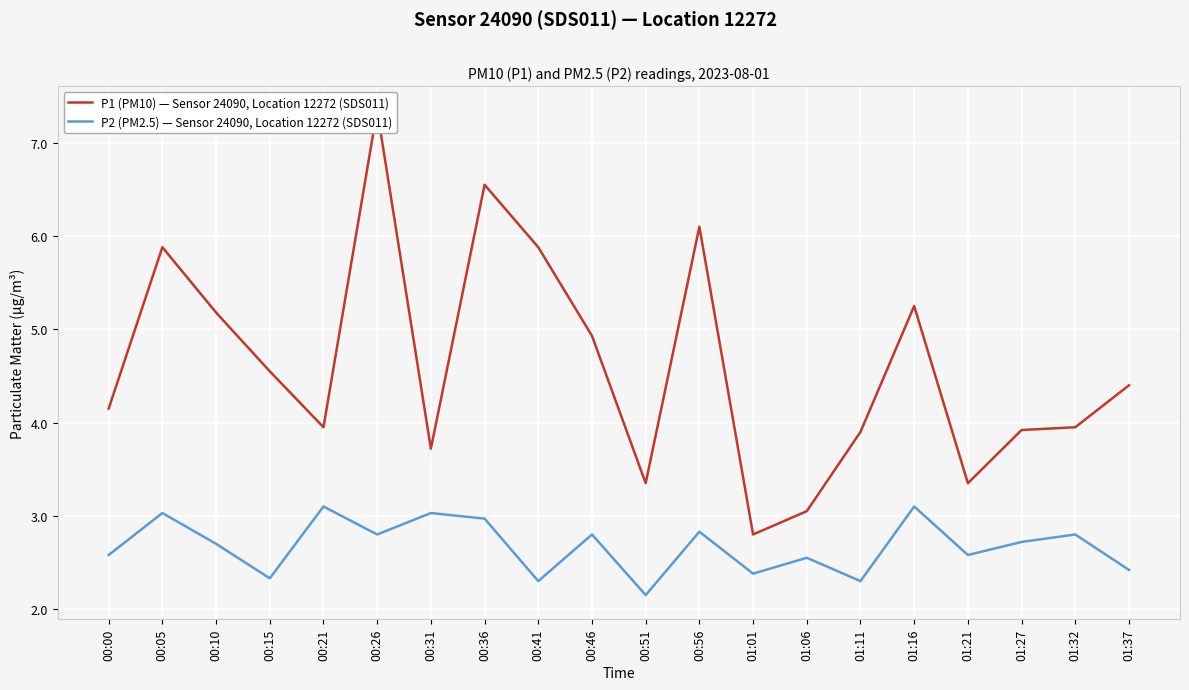

List the series in order of their overall mean, lowest first.

P2 (PM2.5) — Sensor 24090, Location 12272 (SDS011), P1 (PM10) — Sensor 24090, Location 12272 (SDS011)